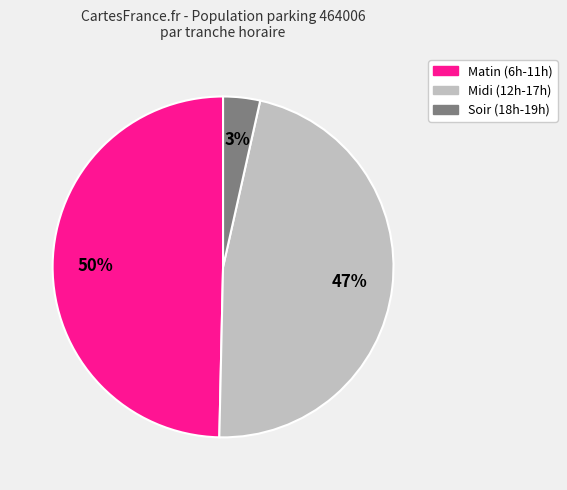

To the nearest percent, what is the average slice percentage?

33%